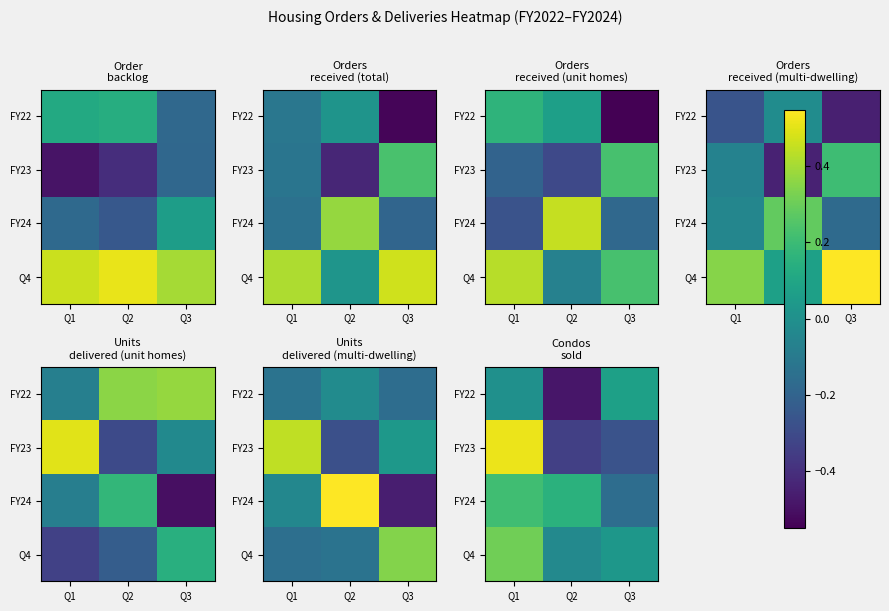

Rank the series at Q3 from highest to lowest value.

FY22, Q4, FY24, FY23